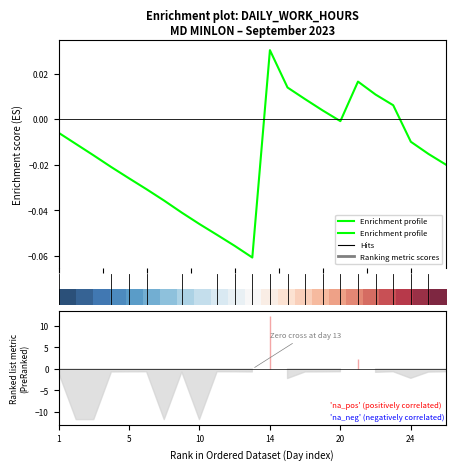

True or false: Enrichment profile has more than 0 points higher than both neighbors.

True